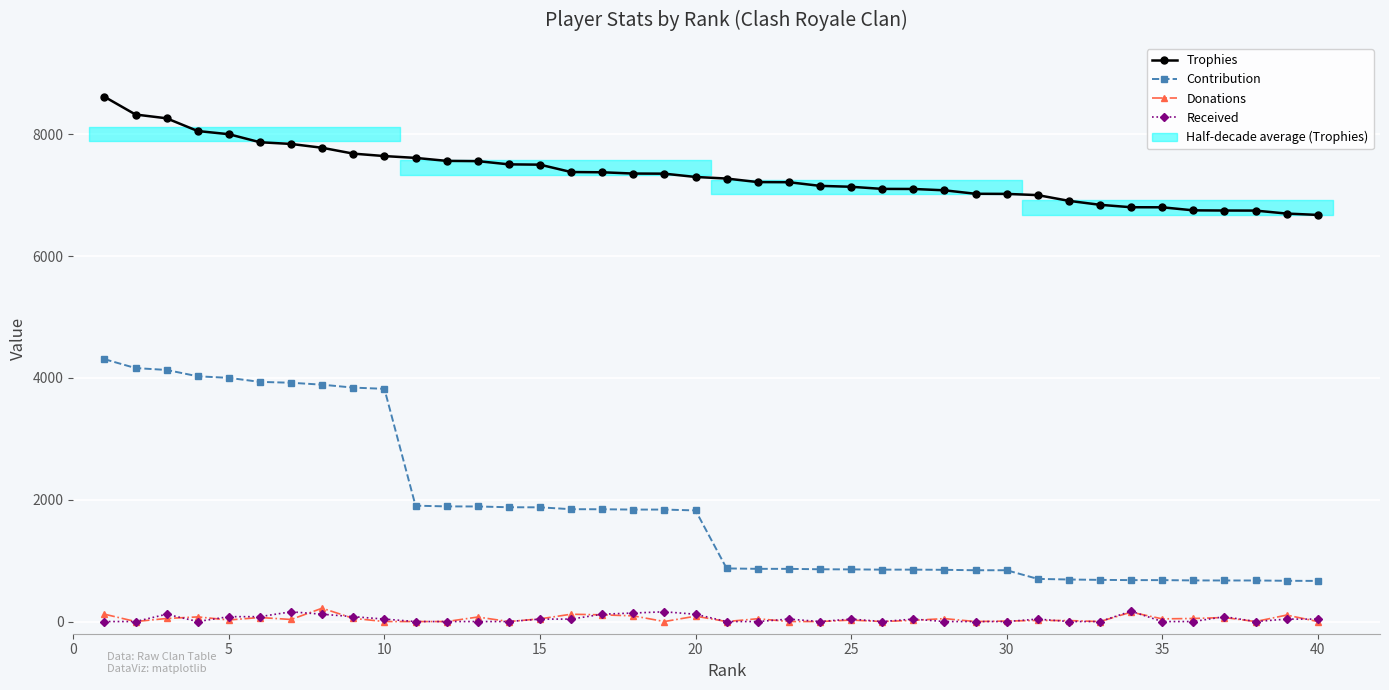

What is the sum of all Trophies values?

293826